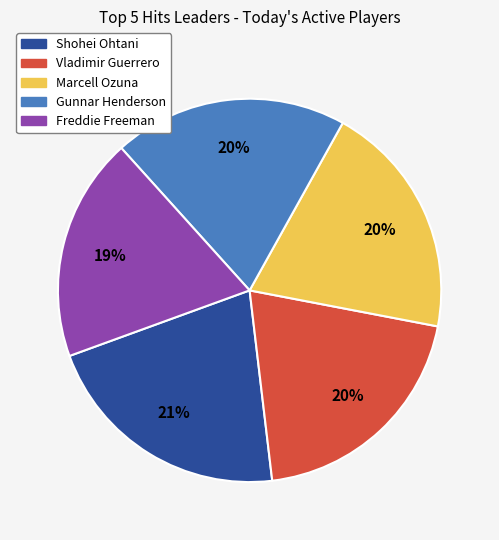

Combined, do Freddie Freeman and Gunnar Henderson account for over 50%?

No